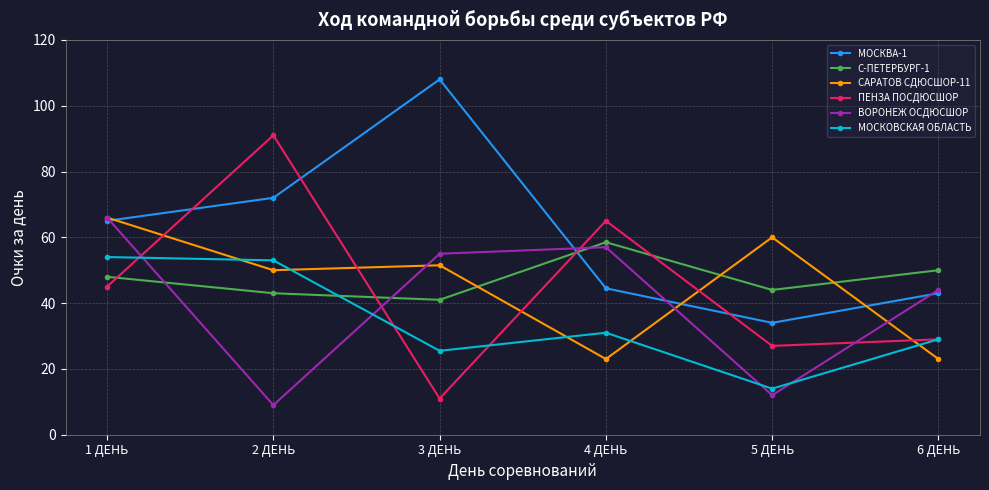

What is the label of the 3rd point from the left?

3 ДЕНЬ